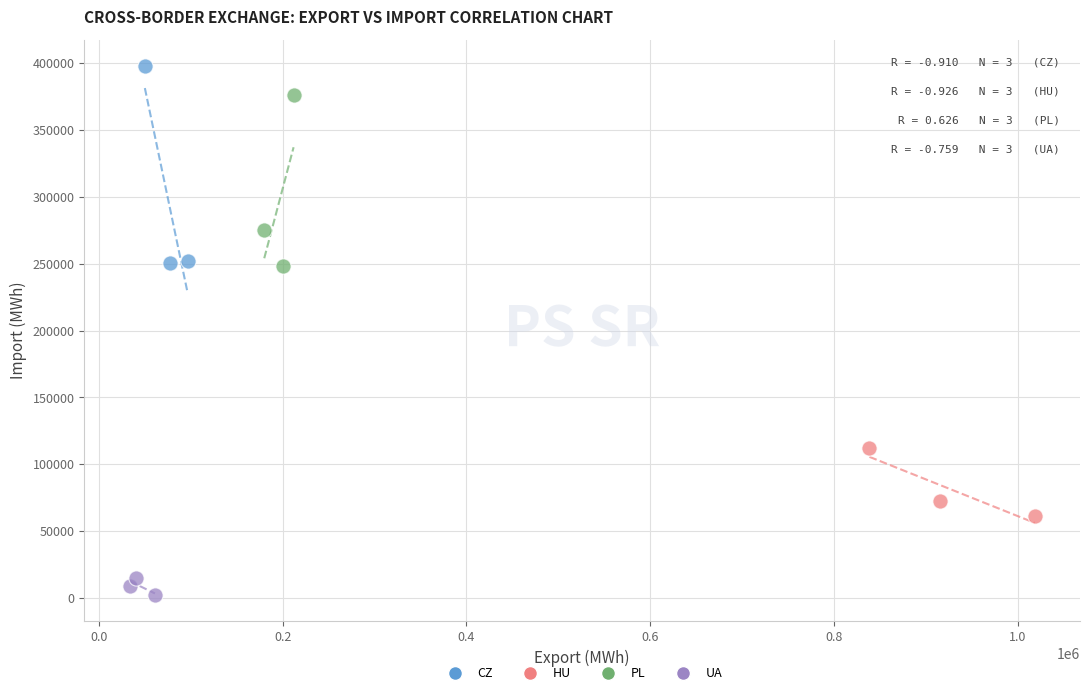

Which series contains the highest Y value?

CZ